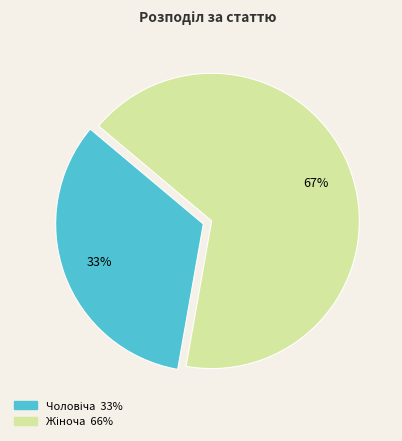

To the nearest percent, what is the average slice percentage?

50%